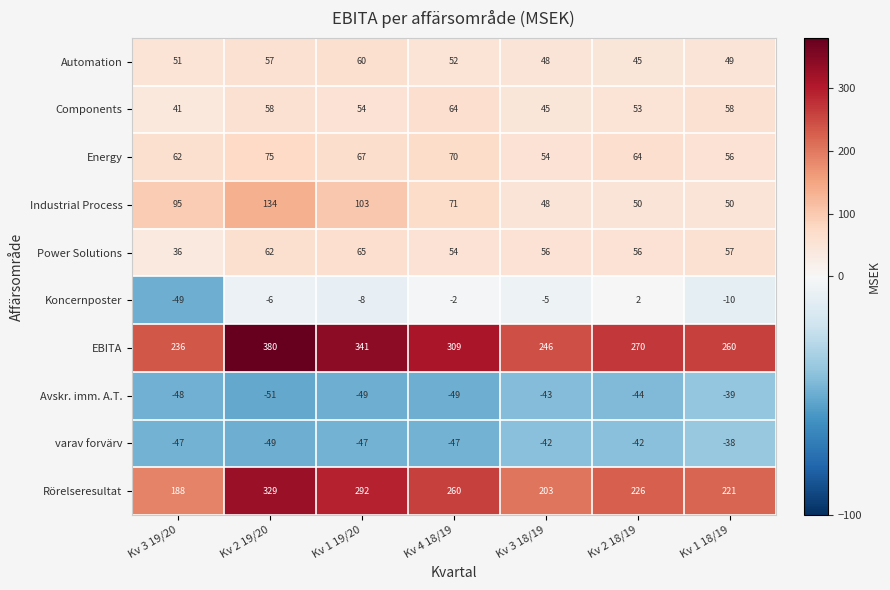

Read the varav forvärv value at Kv 3 19/20.

-47